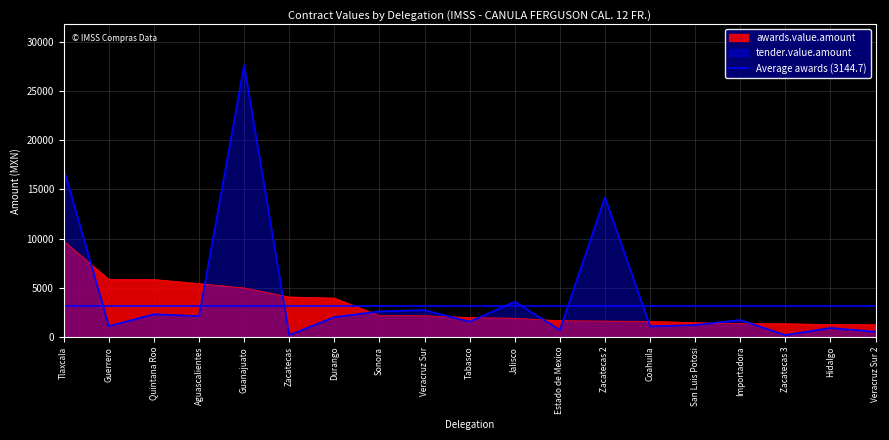

Which series has the widest spread of values?

tender.value.amount